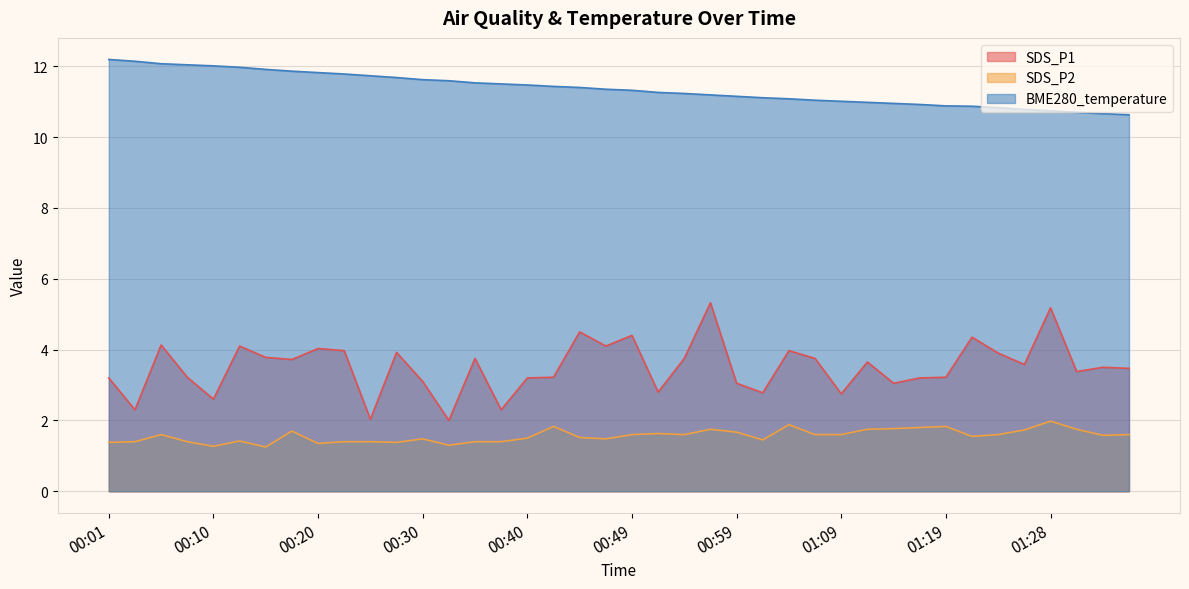

True or false: BME280_temperature and SDS_P2 cross at least once.

False